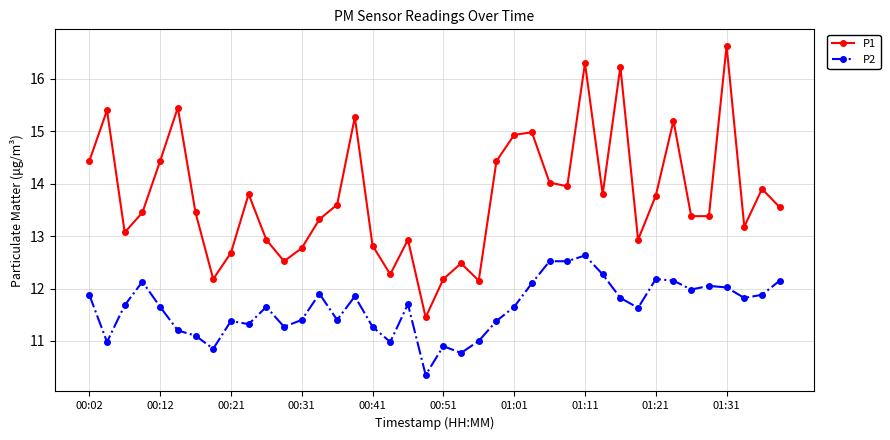

How many interior local peaks does the P1 series have?

12